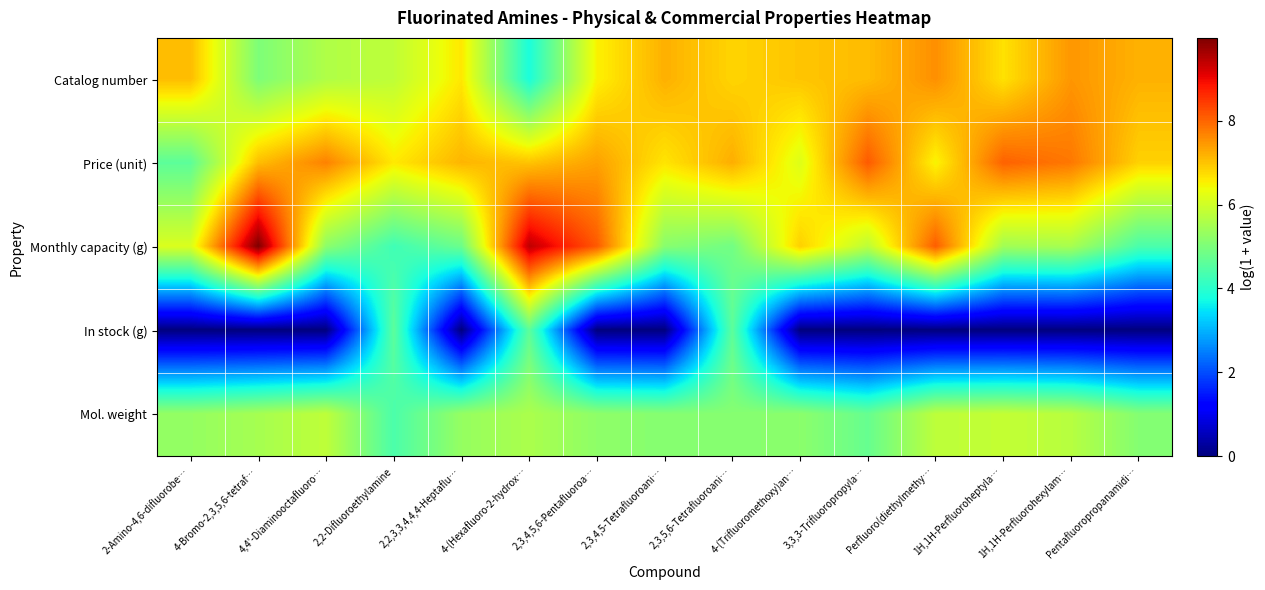

Which has a higher value, 2,3,4,5-Tetrafluoroani… or 1H,1H-Perfluoroheptyla…?

2,3,4,5-Tetrafluoroani…